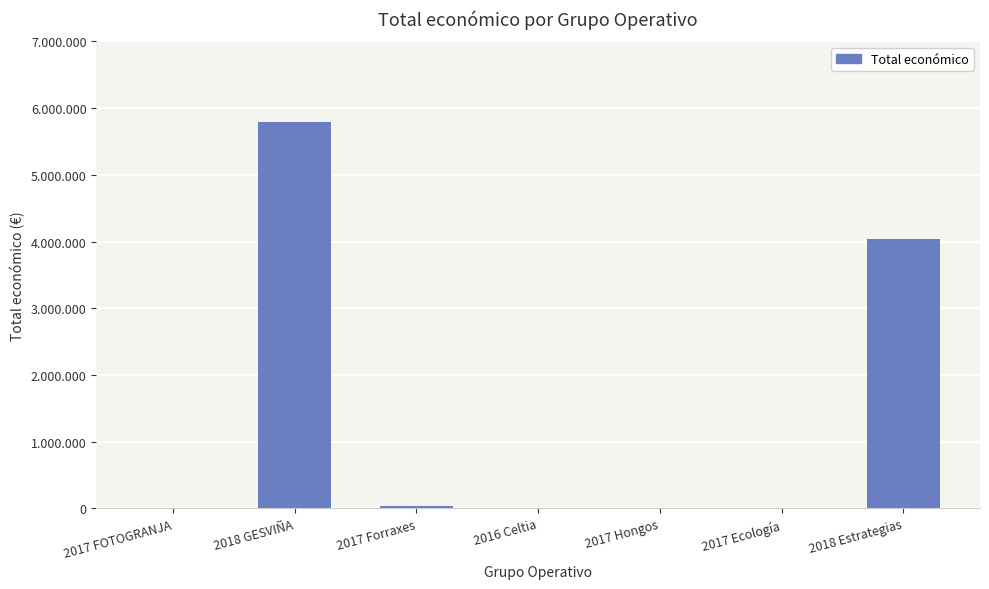

What is the value of the 3rd bar from the left?

38426